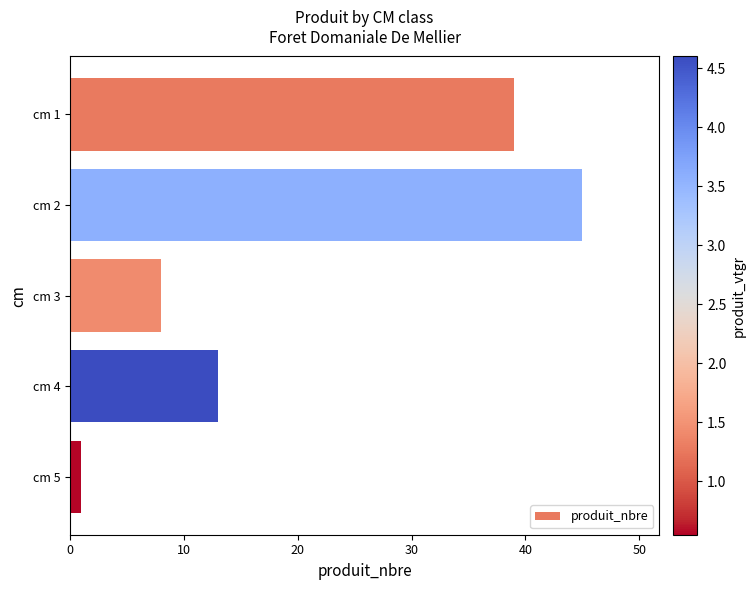

What is the average value?

21